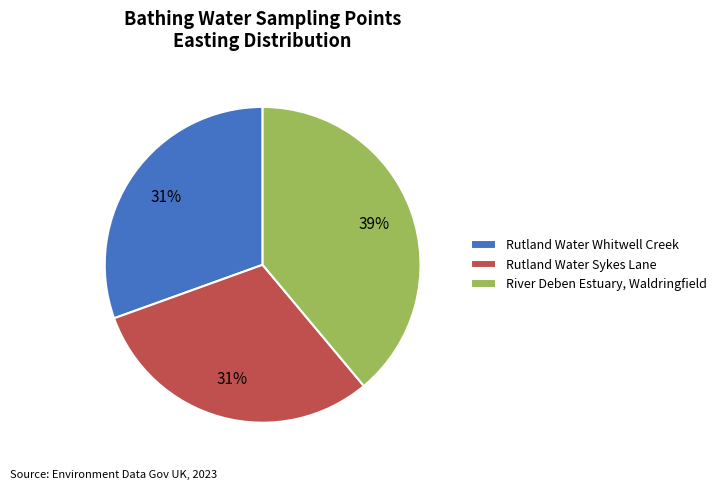

True or false: River Deben Estuary, Waldringfield accounts for 39% of the total.

True